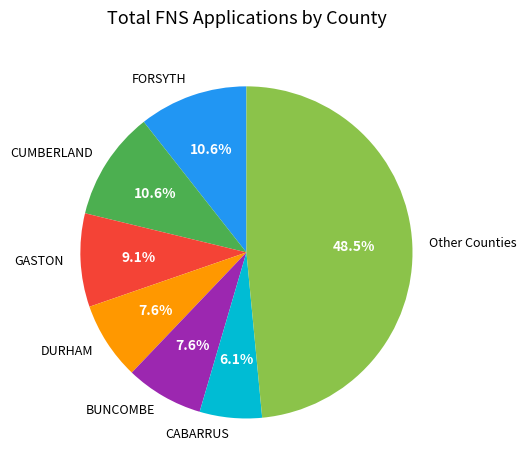

To the nearest percent, what is the average slice percentage?

14%